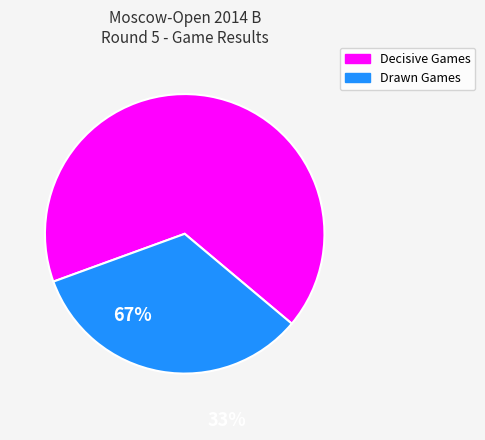

Is there any slice that represents more than half of the pie?

Yes